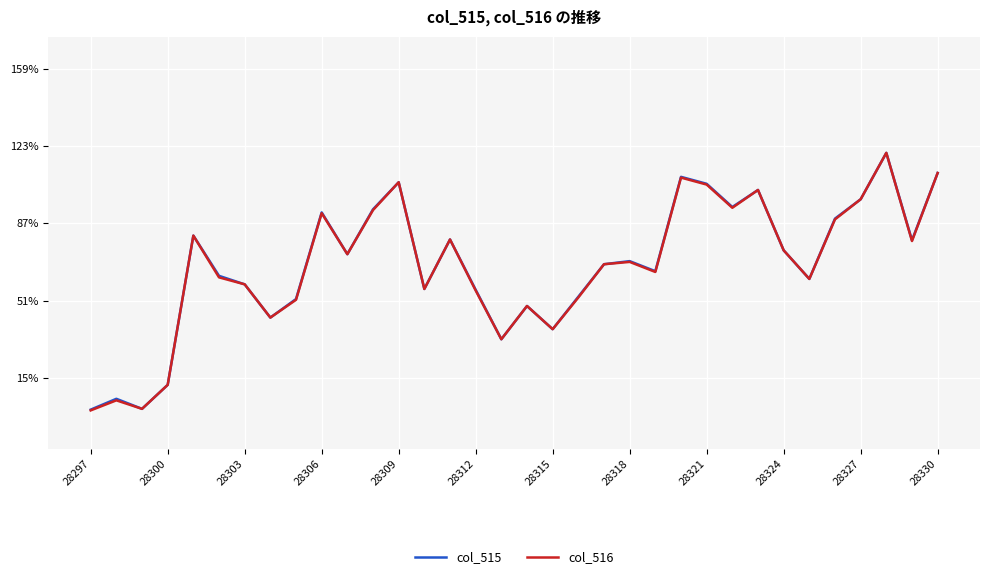

True or false: col_515 has more than 1 points higher than both neighbors.

True